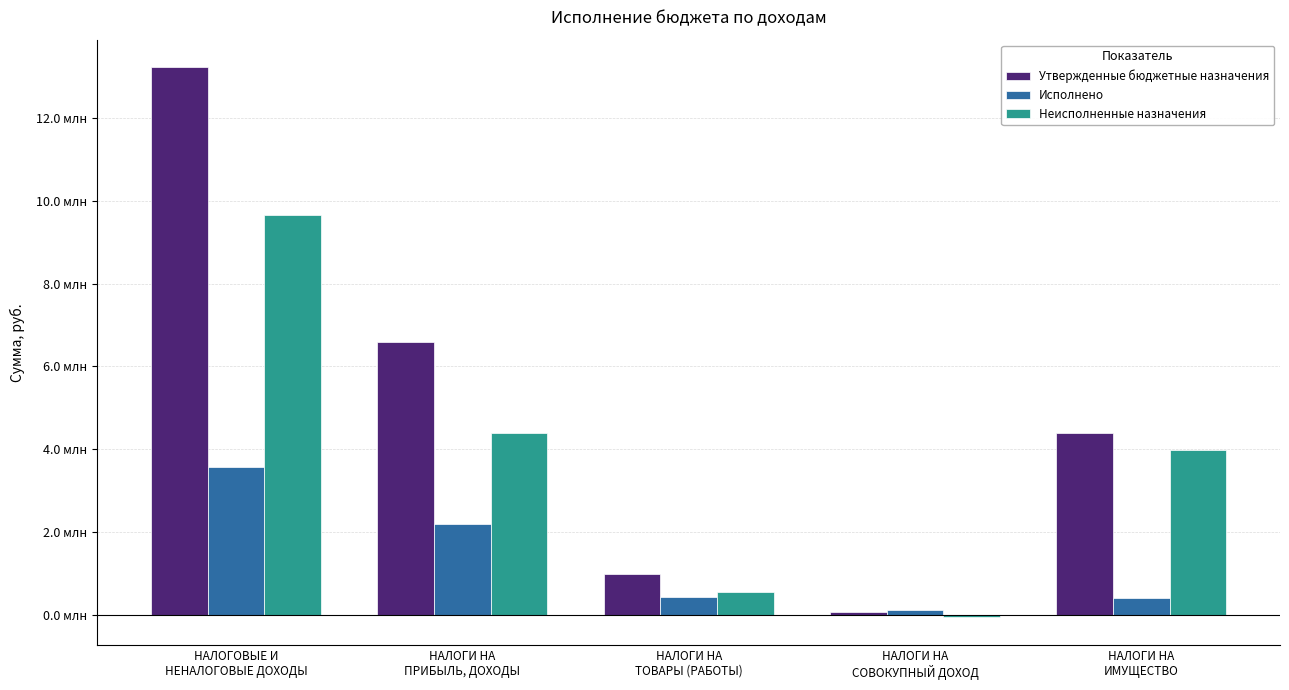

At НАЛОГИ НА
ПРИБЫЛЬ, ДОХОДЫ, list the series in order from largest to smallest.

Утвержденные бюджетные назначения, Неисполненные назначения, Исполнено